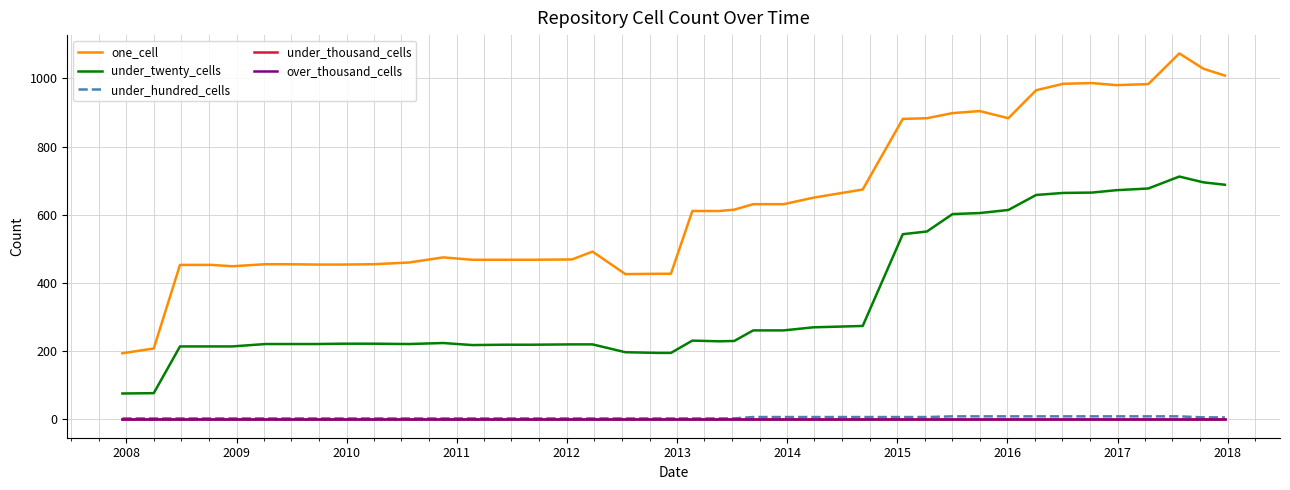

Does the chart have visible grid lines?

Yes